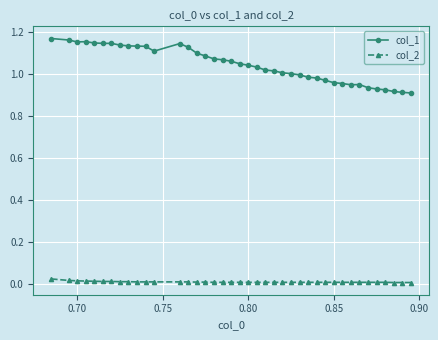

True or false: col_1 has more than 2 interior local peaks.

True